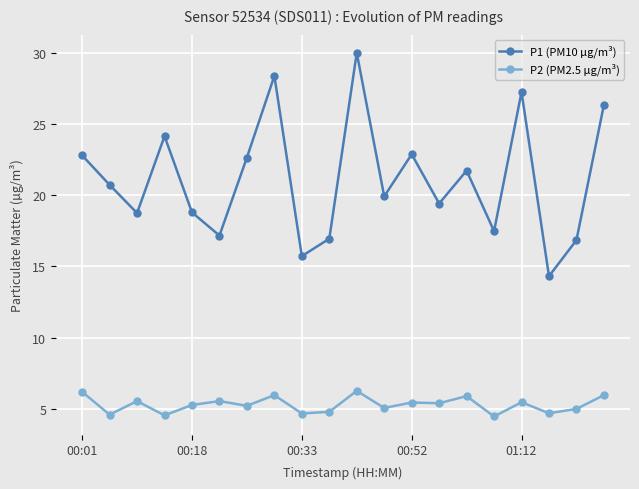

What is the sum of all P1 (PM10 µg/m³) values?

422.3